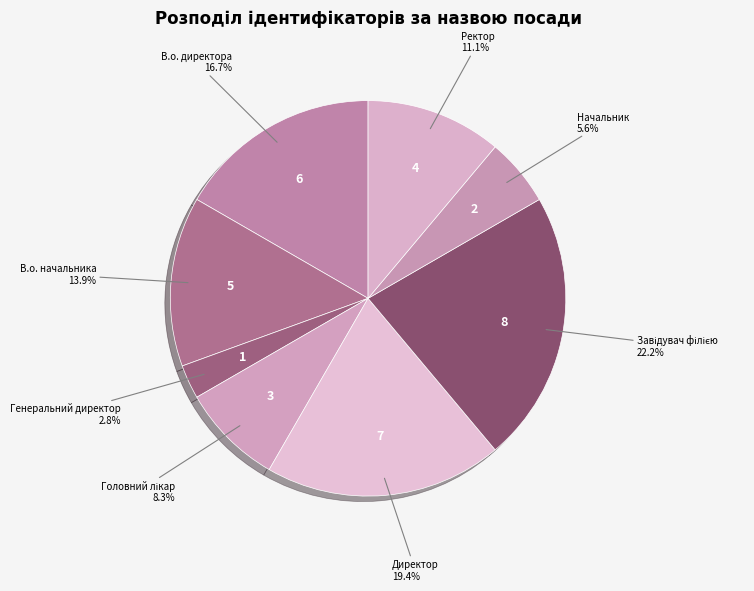

Between В.о. начальника and Ректор, which is larger?

В.о. начальника